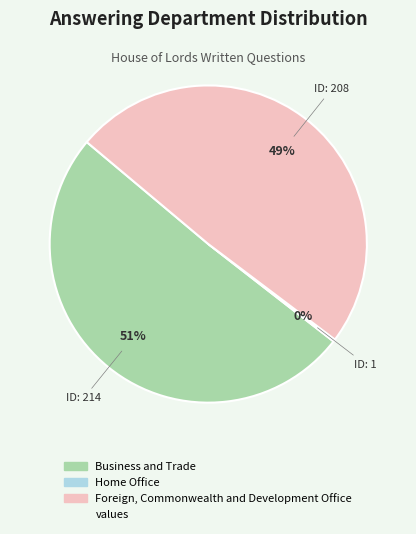

Is there a majority slice in this chart?

Yes